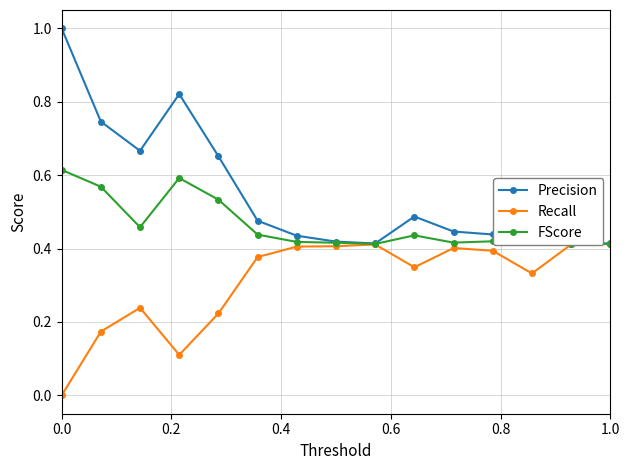

What is the difference between the maximum and minimum values in the Total Diminutions series?

0.4